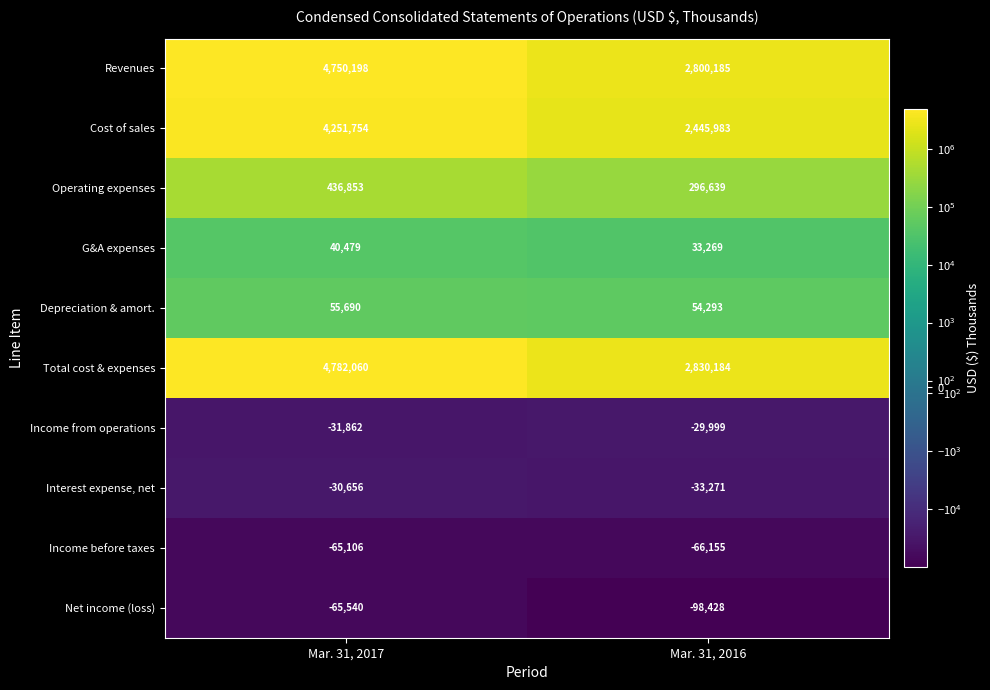

Is it true that Total cost & expenses equals 2812141 at Mar. 31, 2017?

False